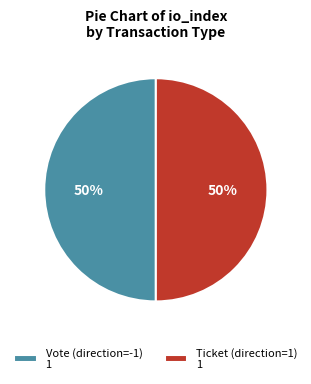

Approximately how many times larger is the value at Ticket (direction=1) 1 compared to Vote (direction=-1) 1?

1.0